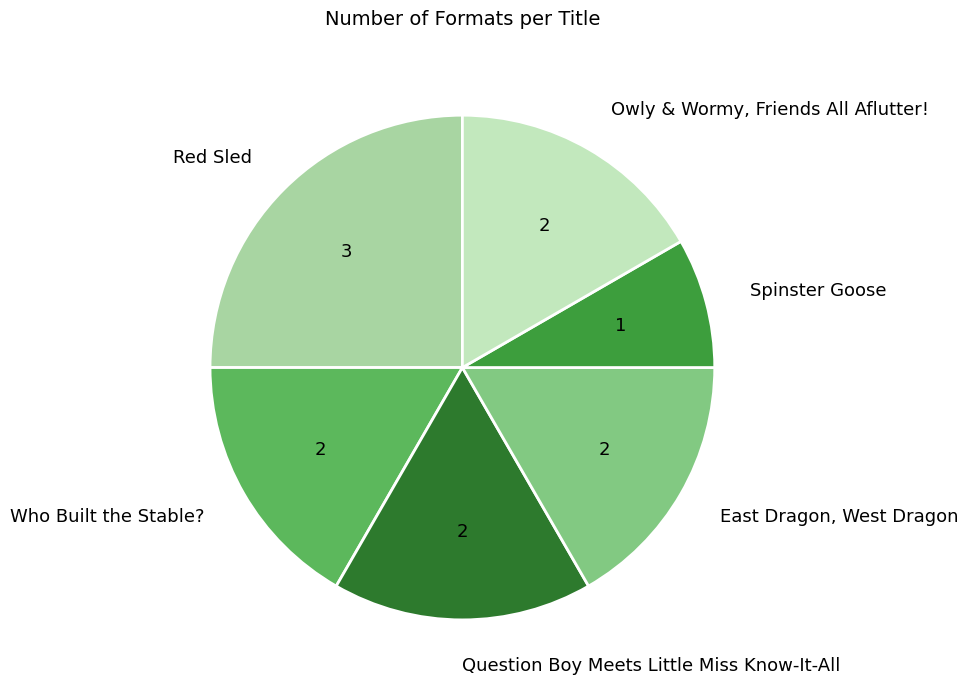

Is there any slice that represents more than half of the pie?

No